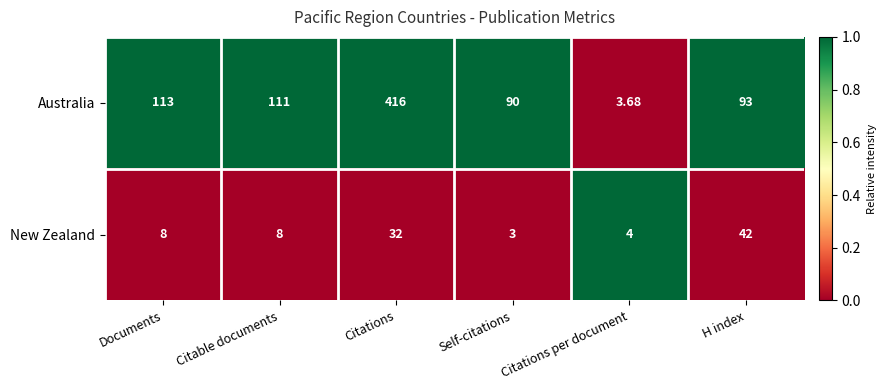

Which category has the highest value in the New Zealand series?

H index